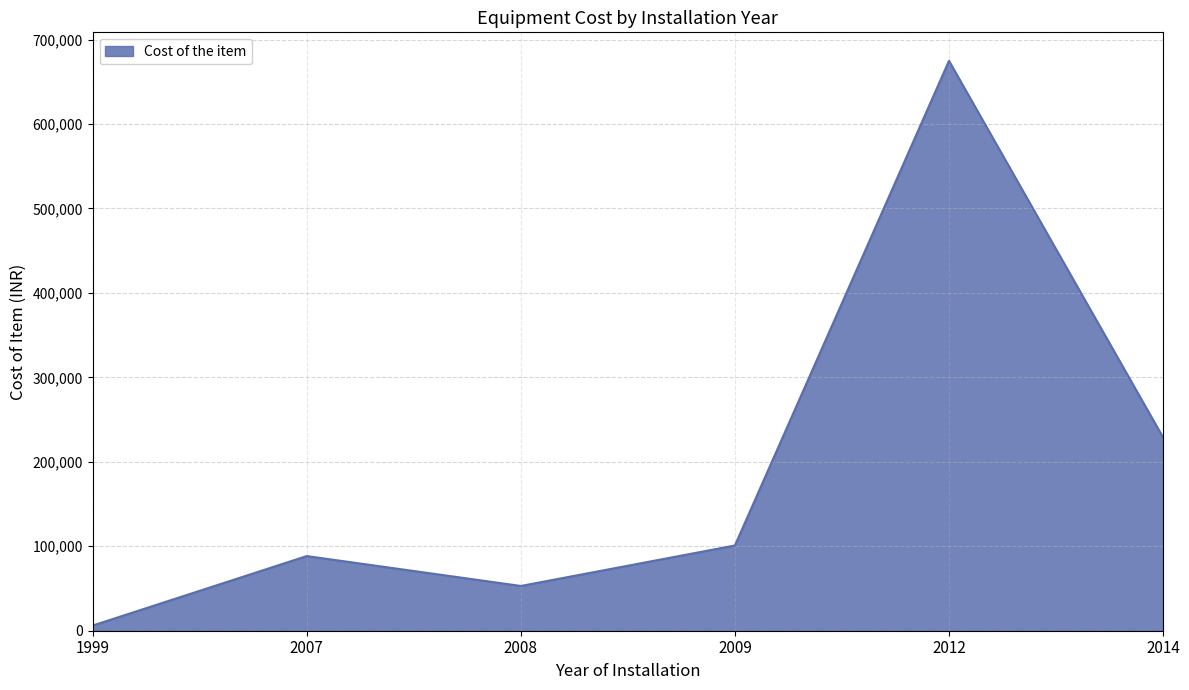

What is the difference between the values at 2012 and 2008?

621800